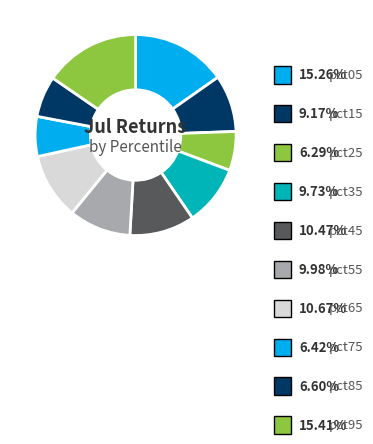

Count the number of slices in the pie.

10